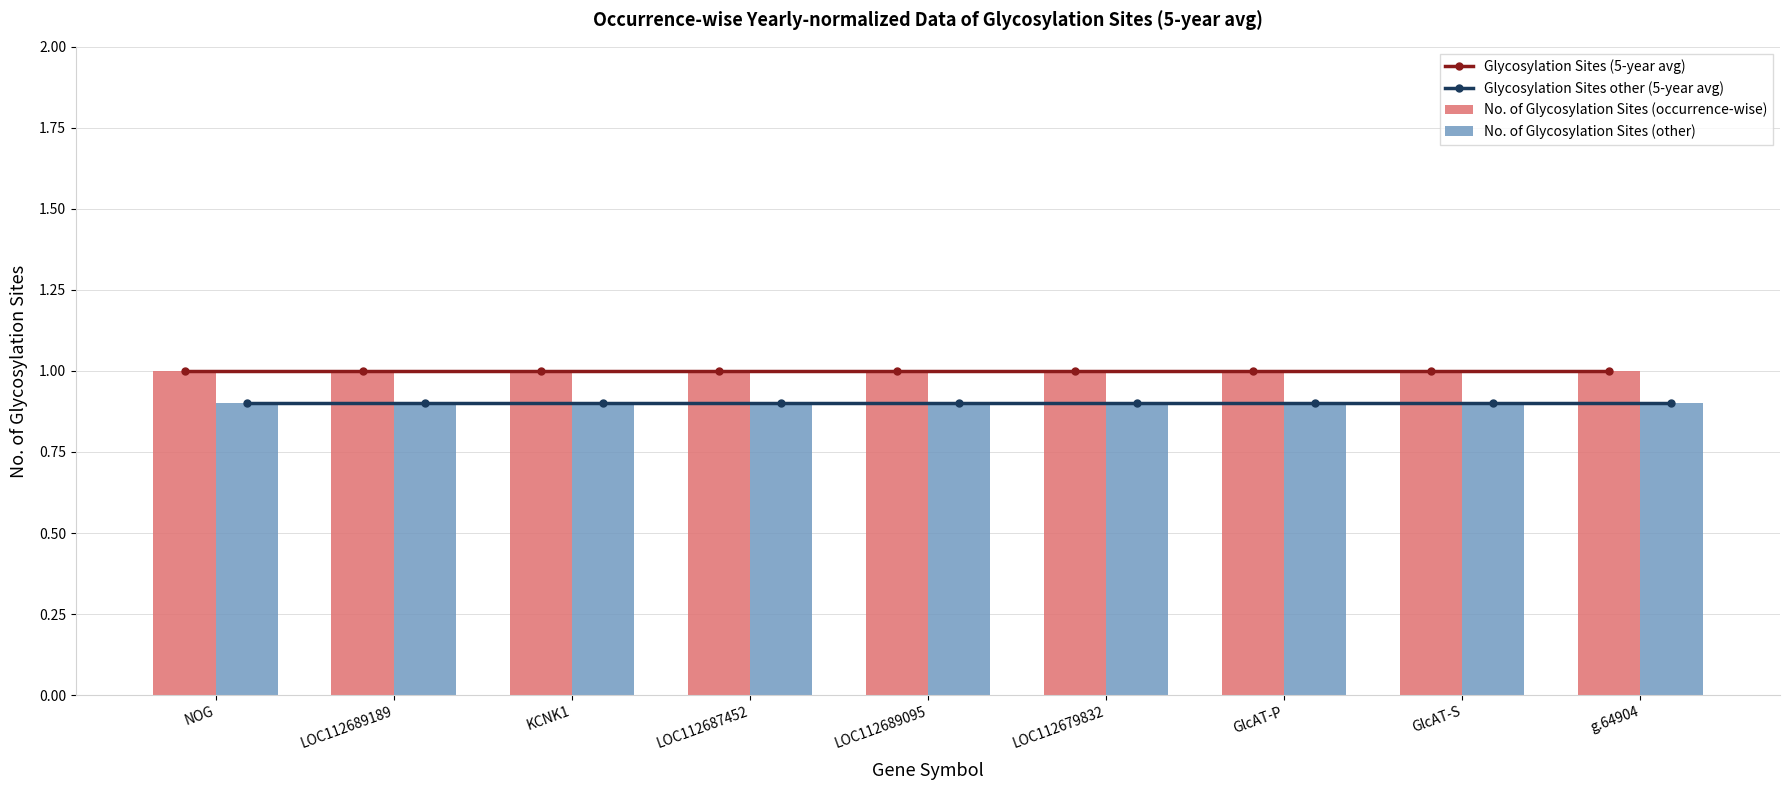

The No. of Glycosylation Sites (occurrence-wise) series shows 1.0 at GlcAT-S. True or false?

True